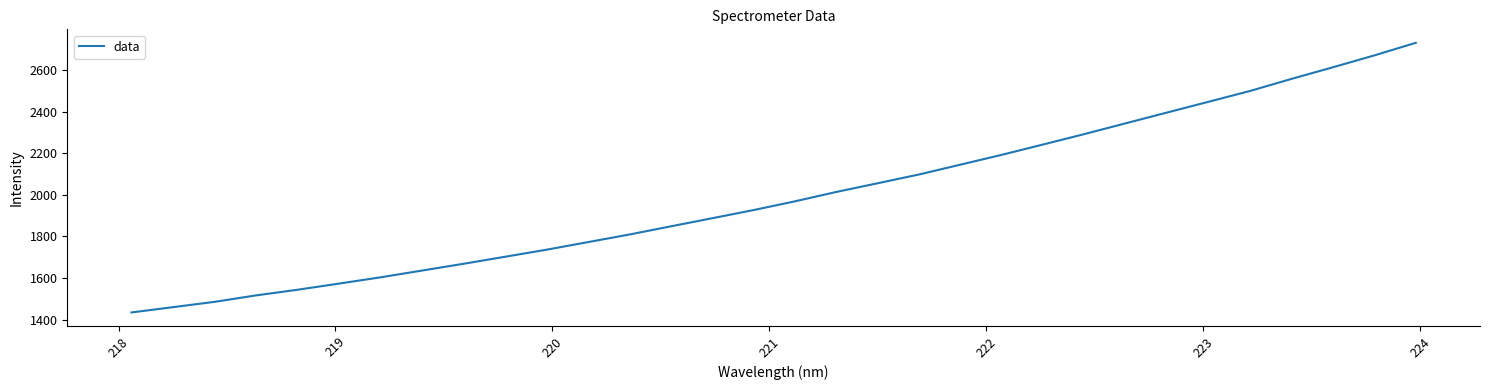

What is the smallest value displayed?

1434.2